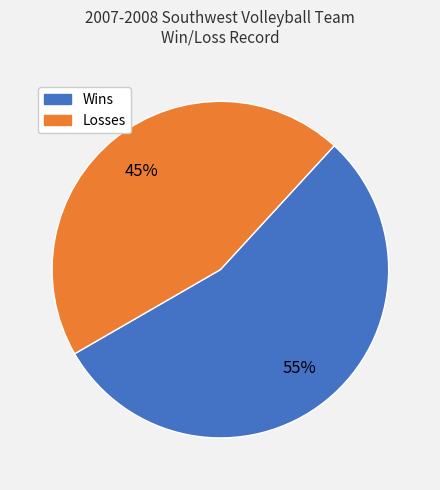

Do Wins and Losses together represent more than half of the pie?

Yes